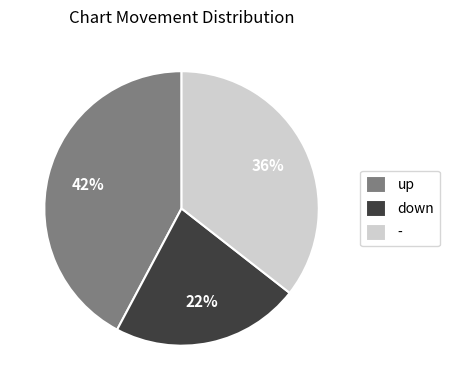

Which slice is the smallest?

down